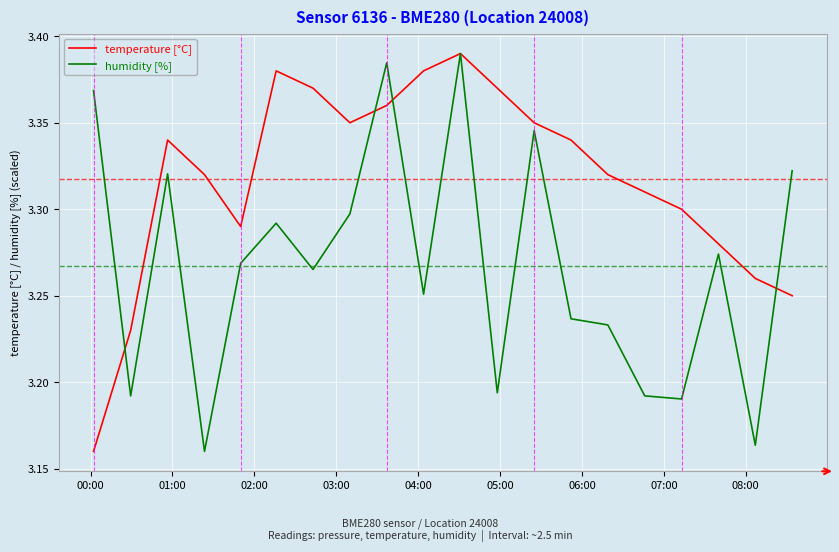

Rank the series by their average value, from lowest to highest.

humidity [%], temperature [°C]